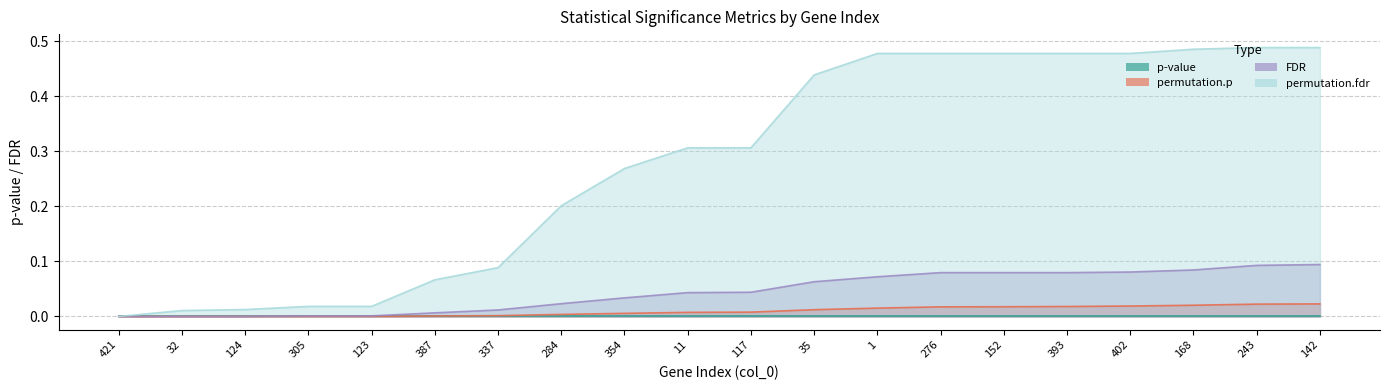

What is the greatest value displayed?

0.5